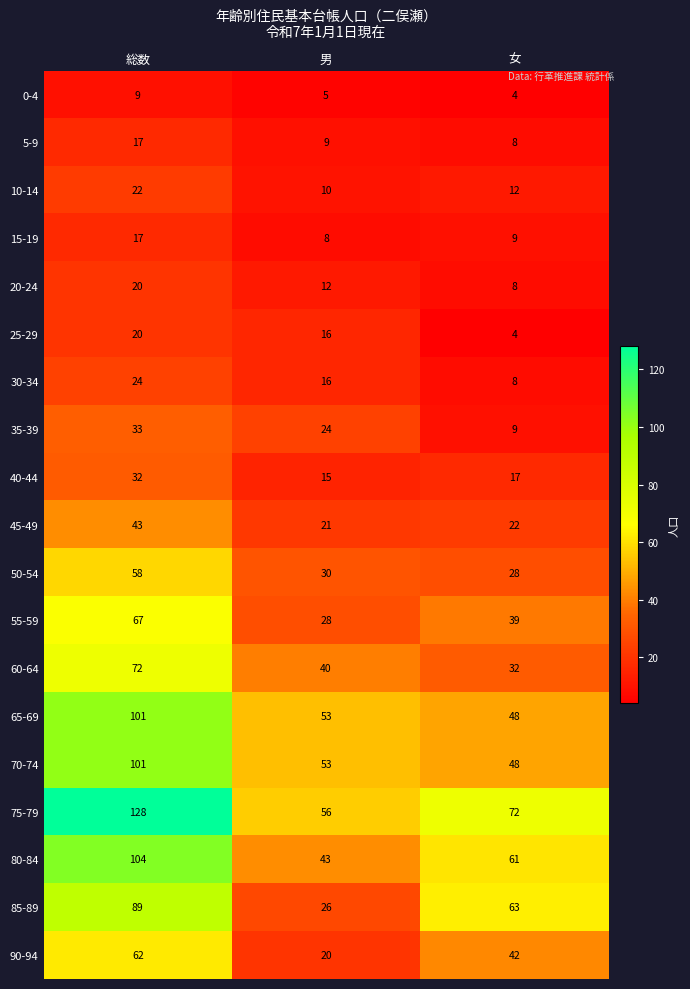

Rank the categories by 0-4 value from lowest to highest.

女, 男, 総数